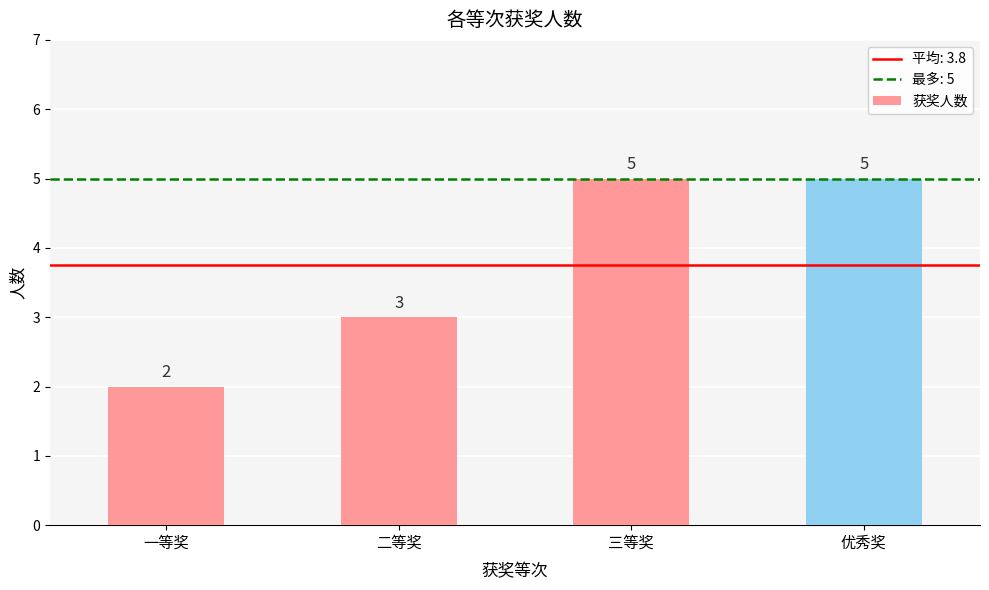

Which label corresponds to the smallest value in the chart?

一等奖